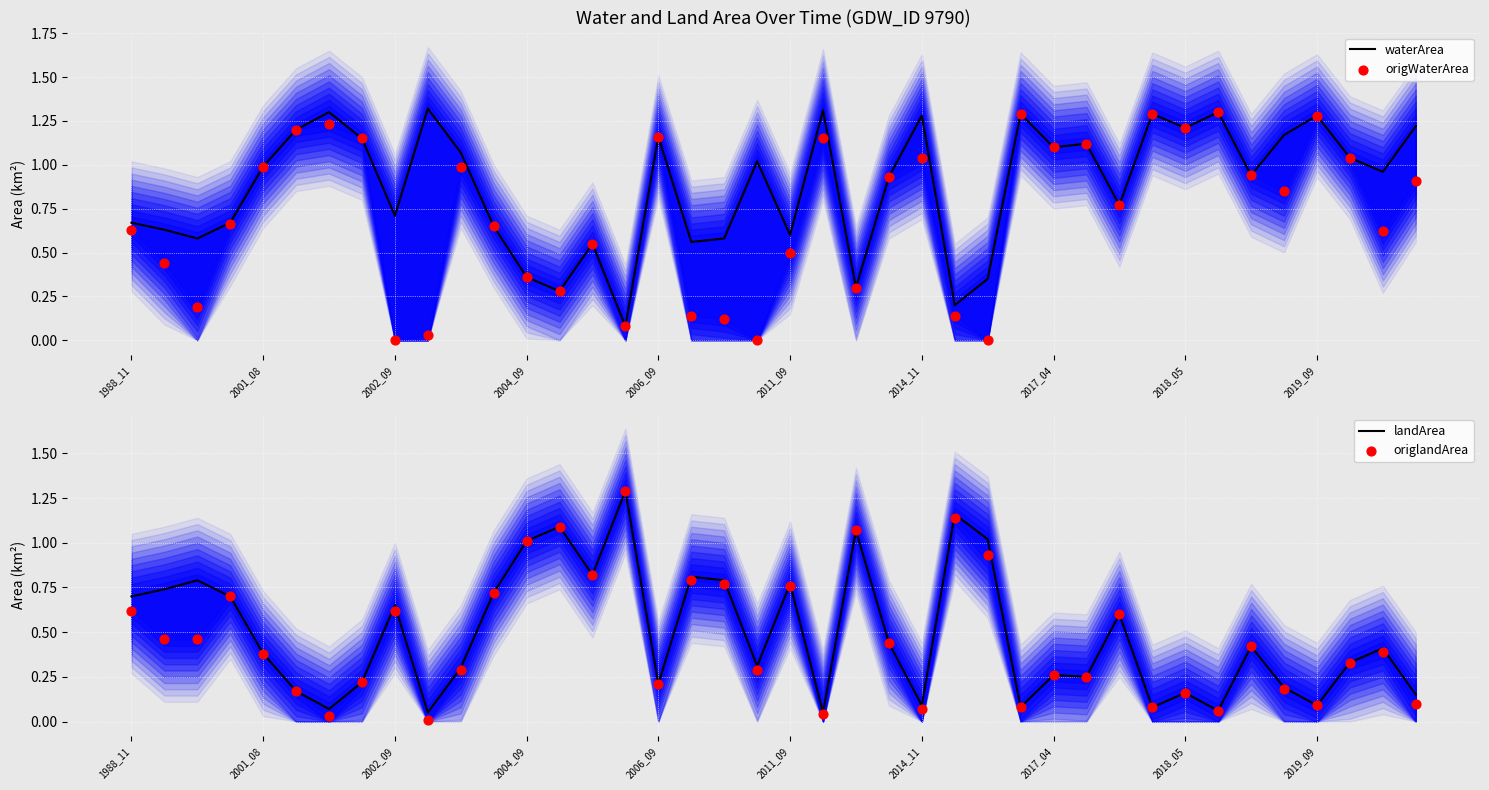

What are all the series names shown in the legend?

waterArea, origWaterArea, landArea, origlandArea